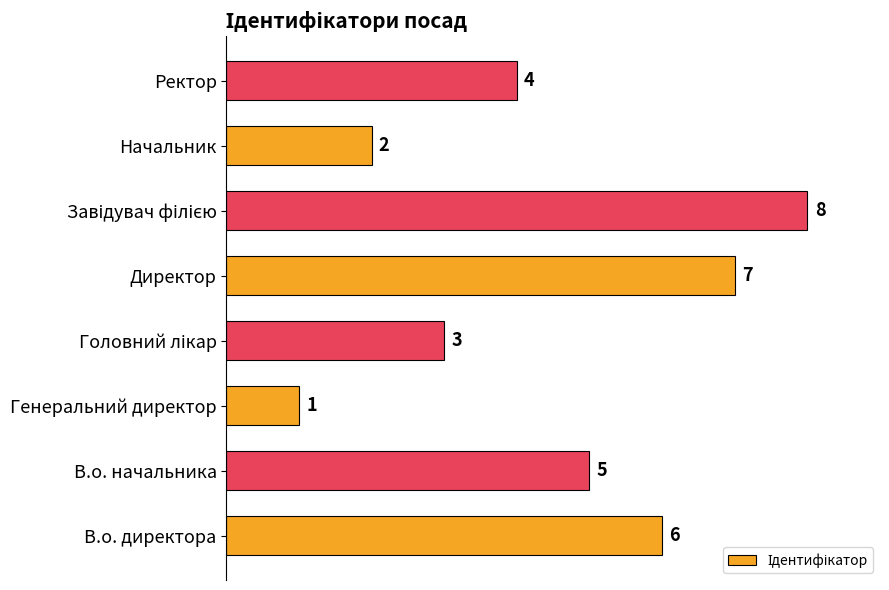

What is the difference between the second highest and minimum values?

6